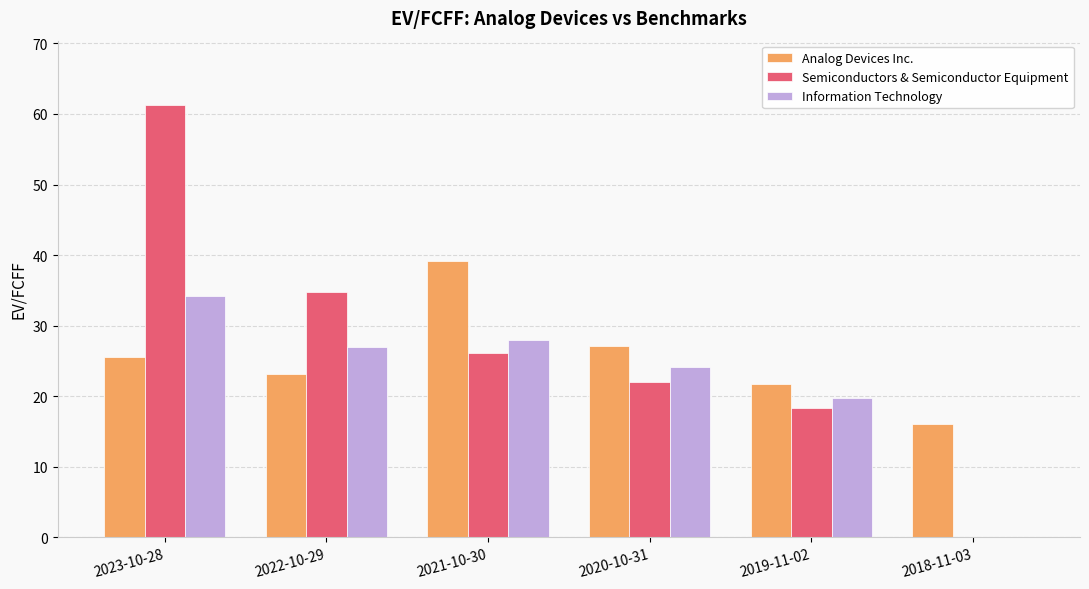

How many distinct data groups are displayed?

3